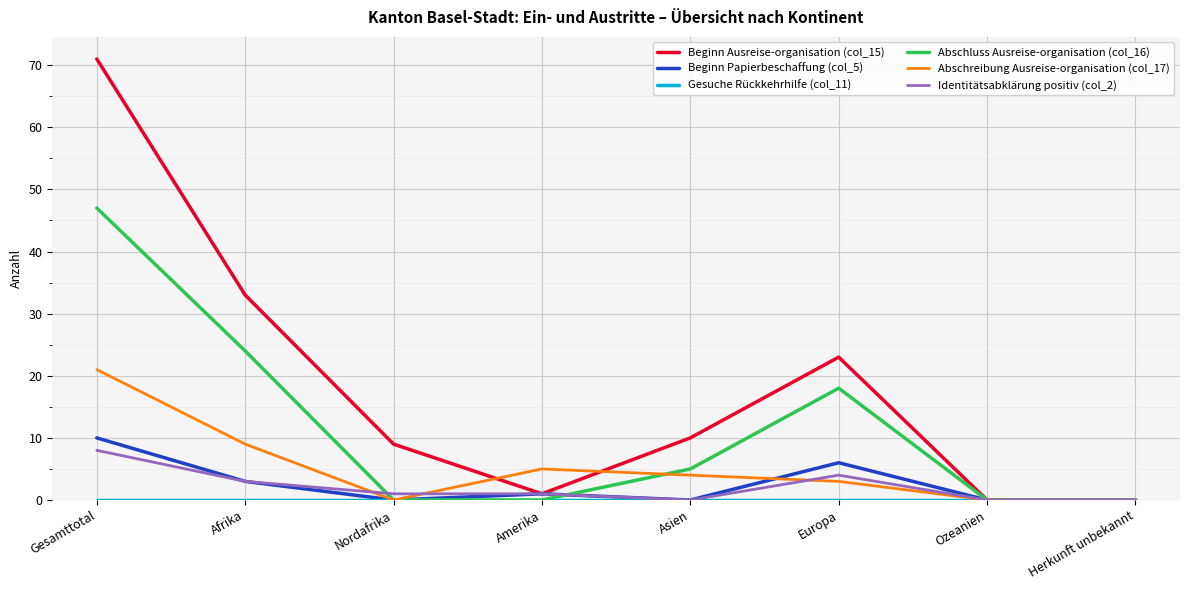

What position from the right is Ozeanien?

2